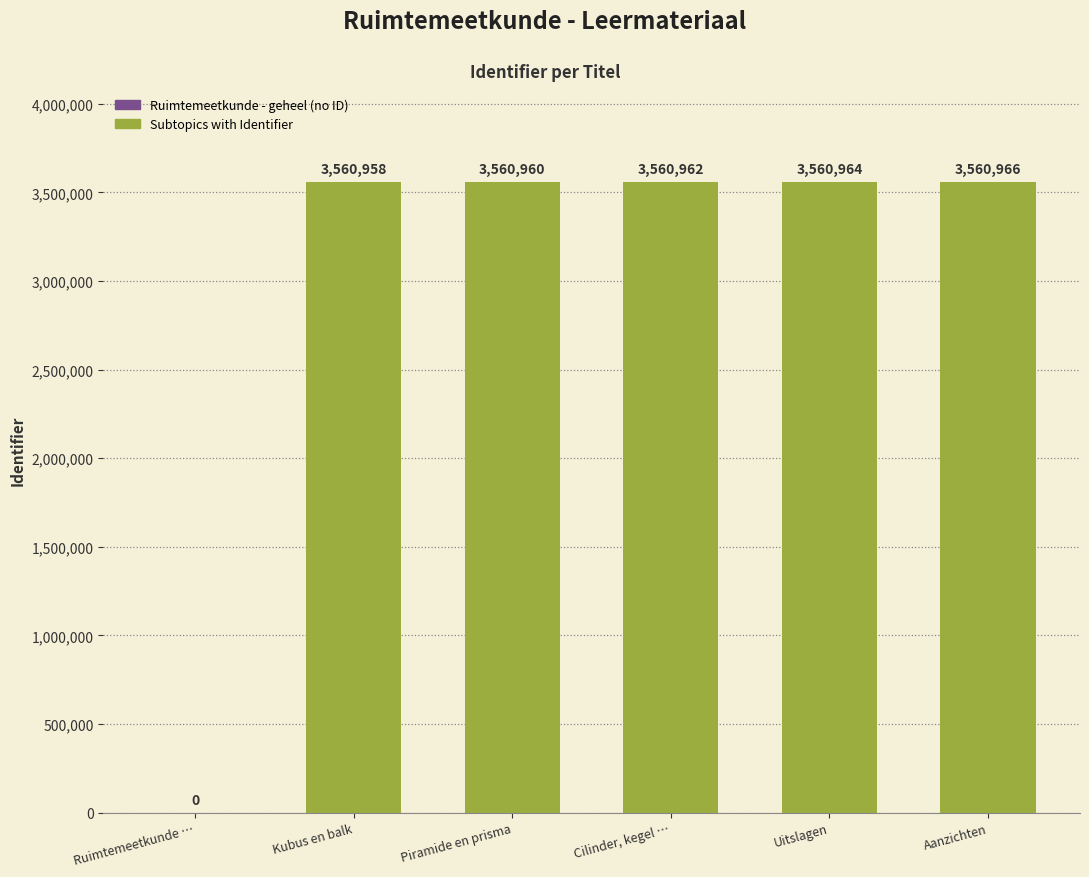

The value at Piramide en prisma is 3560960. True or false?

True